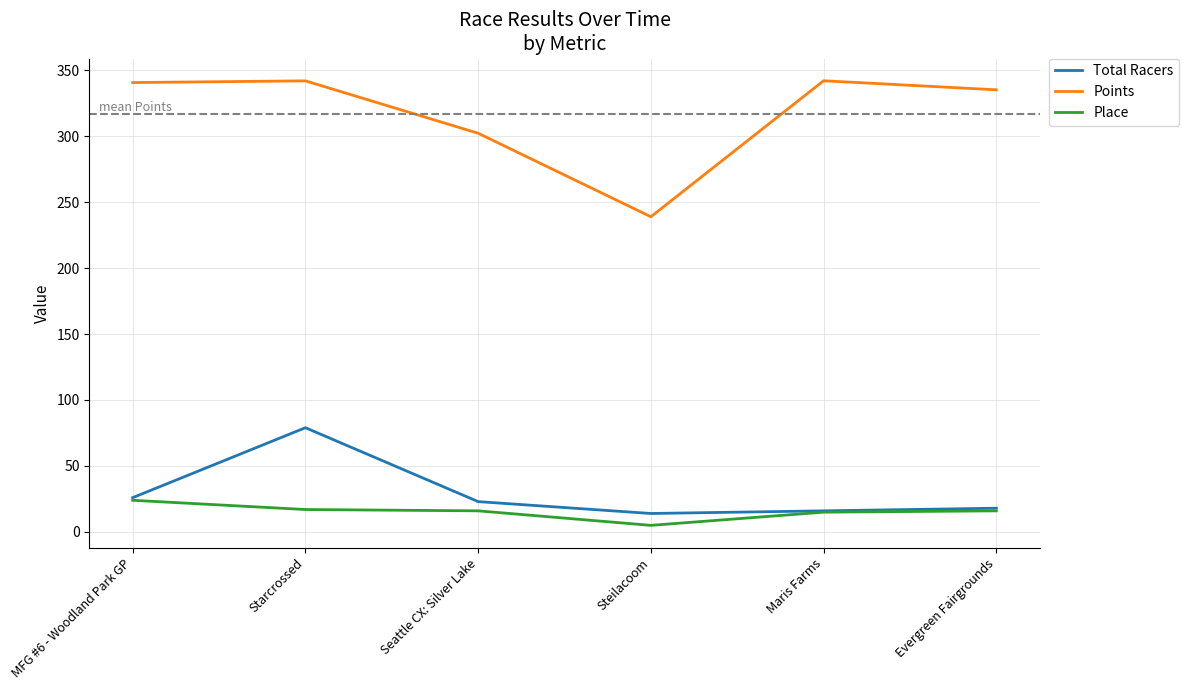

What is the difference between the Total Racers values at Starcrossed and Maris Farms?

63.0